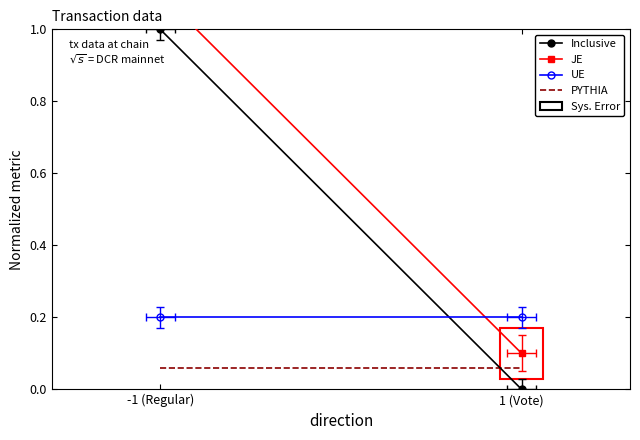

At how many categories does at least one series exceed 0?

2